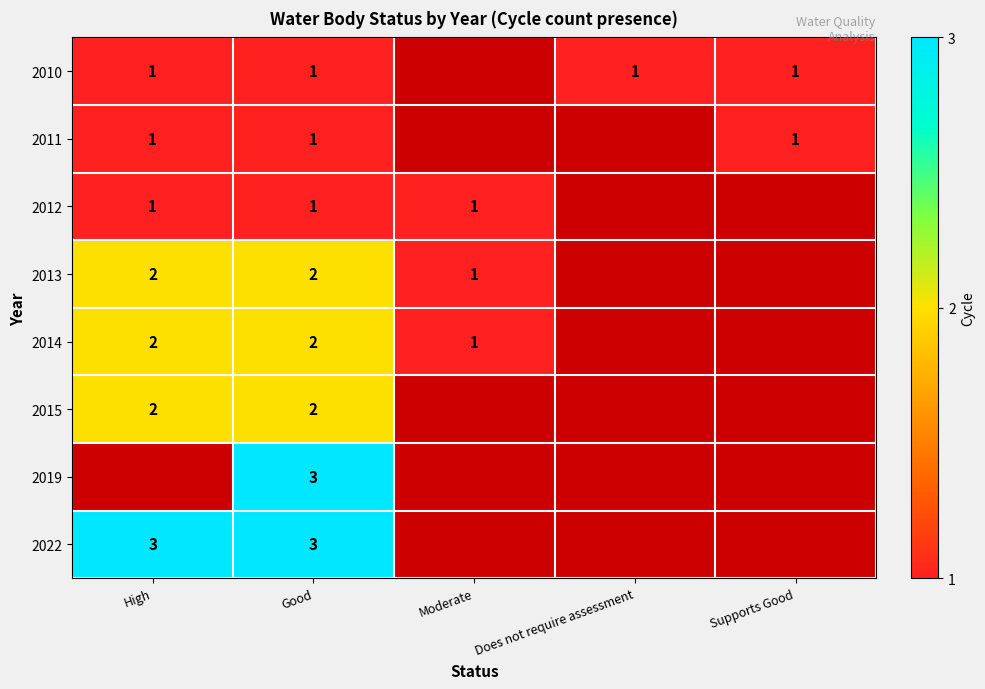

Is it true that 2013 equals 1 at Moderate?

True